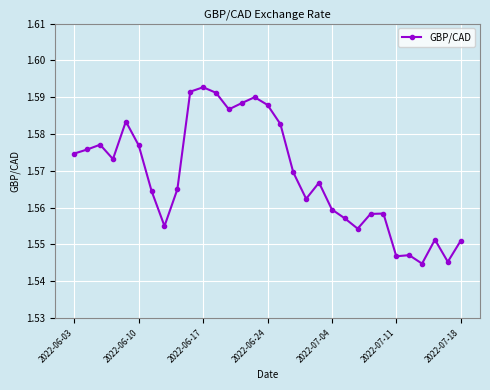

What is the sum of all values?

48.6